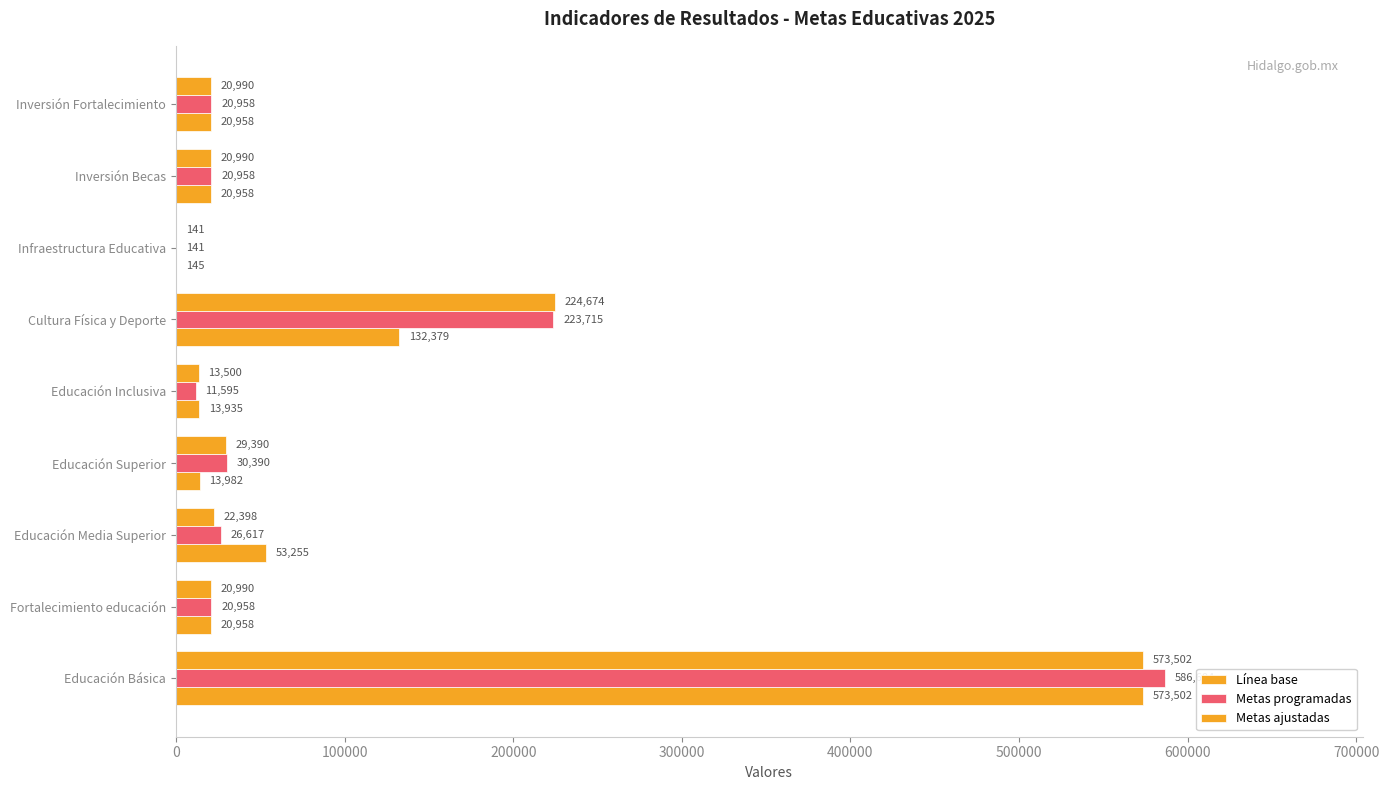

How many distinct data groups are displayed?

3